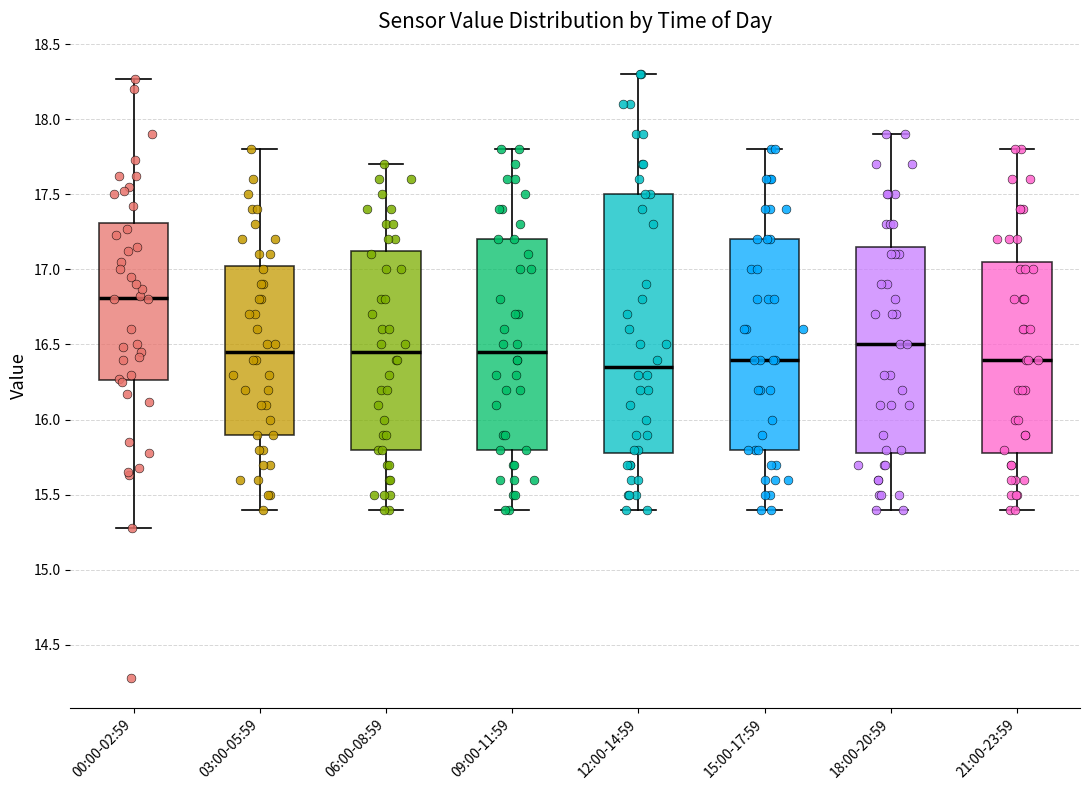

Where does the lower whisker of the box for 09:00-11:59 end on the y-axis? The values are not printed on the chart, so give them approximately, as read against the axis.

15.40